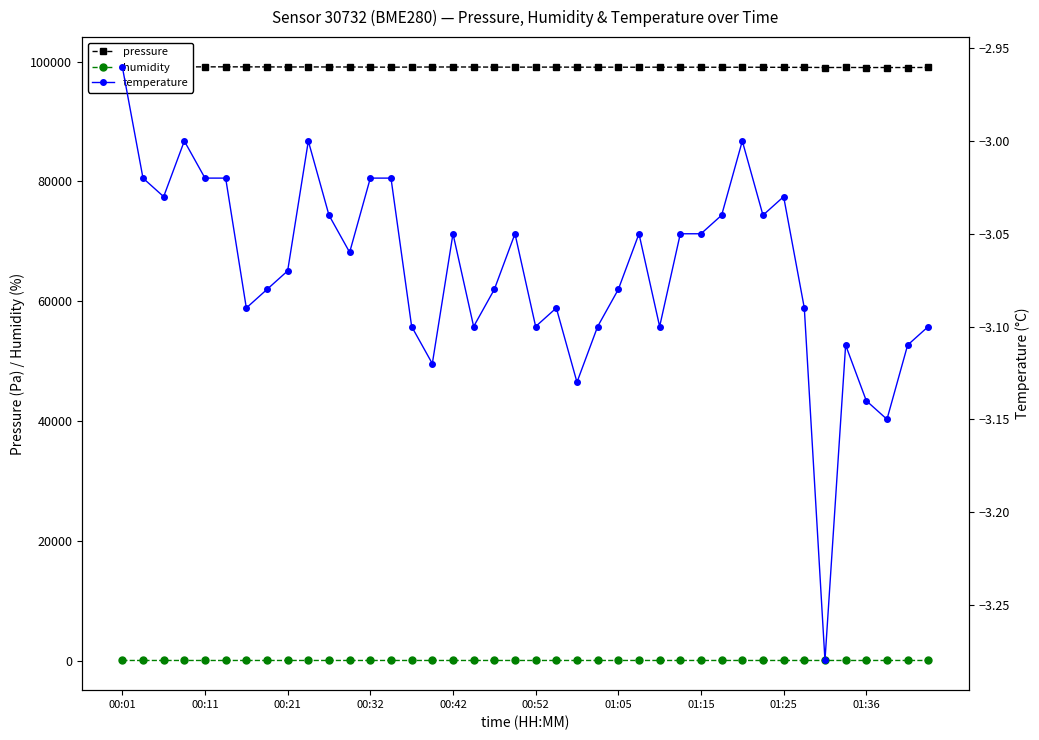

List the series in order of their peak value, highest first.

pressure, humidity, temperature